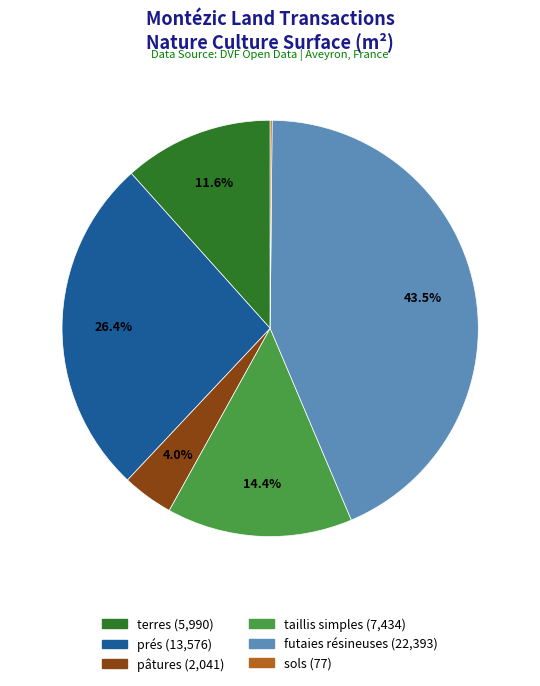

Approximately how many times larger is the value at pâtures compared to terres?

0.3